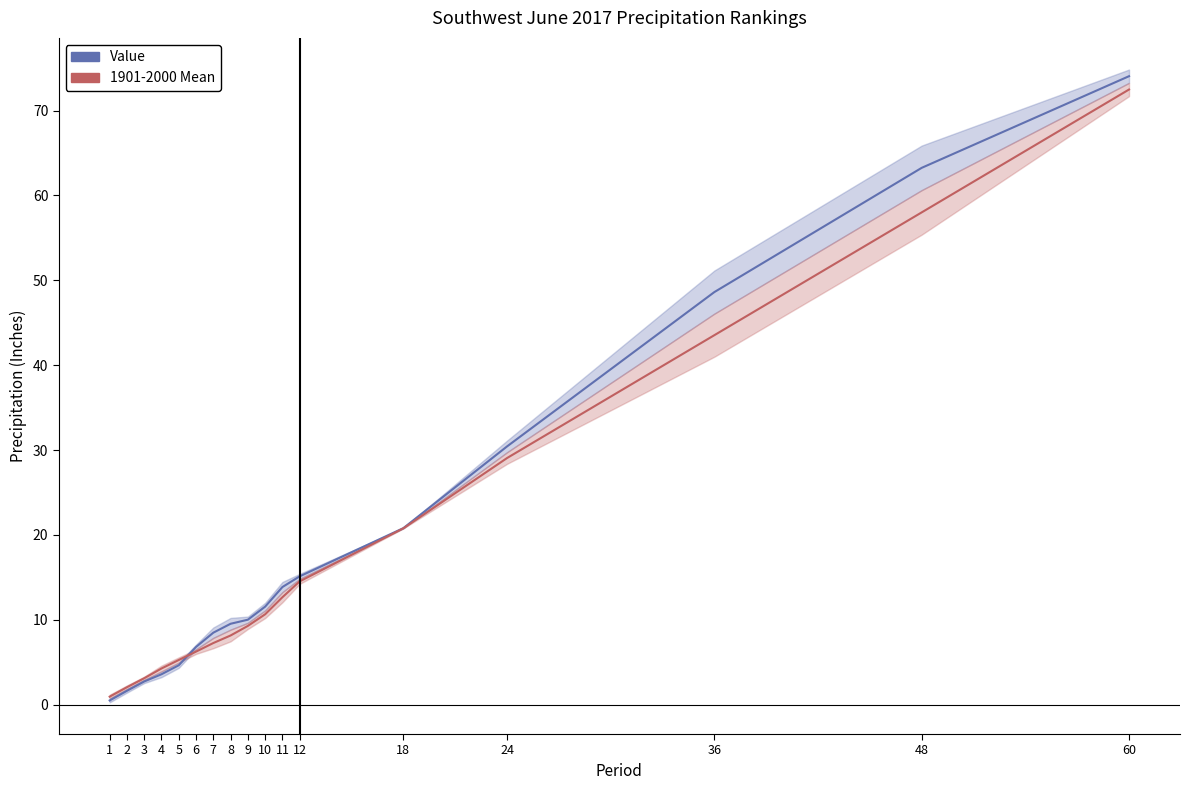

Is this an area chart (filled region under the line)?

No